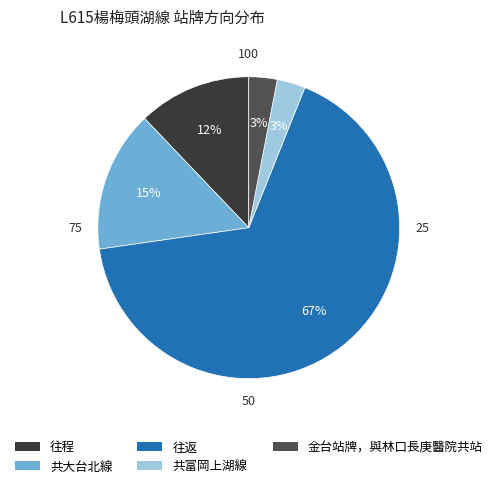

To the nearest percent, what percentage of the pie is 往程?

12%